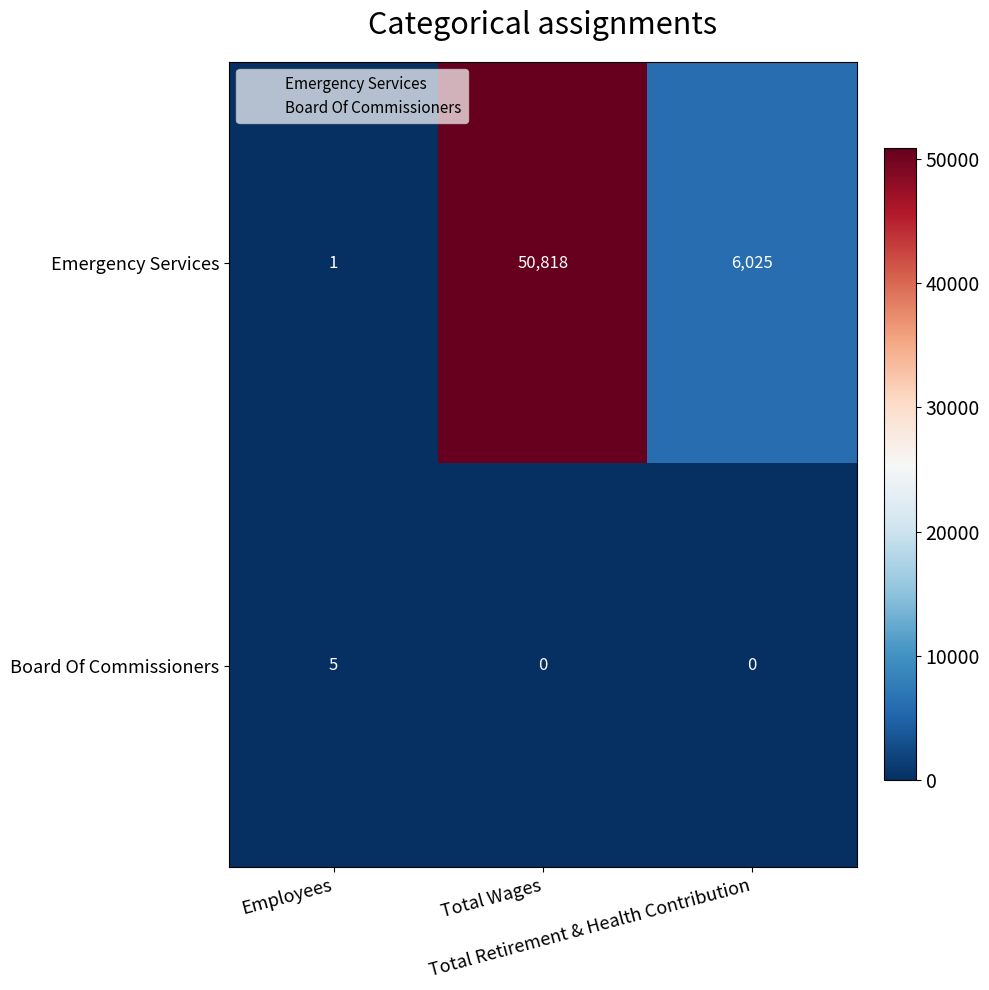

Rank the series by their average value, from lowest to highest.

Board Of Commissioners, Emergency Services